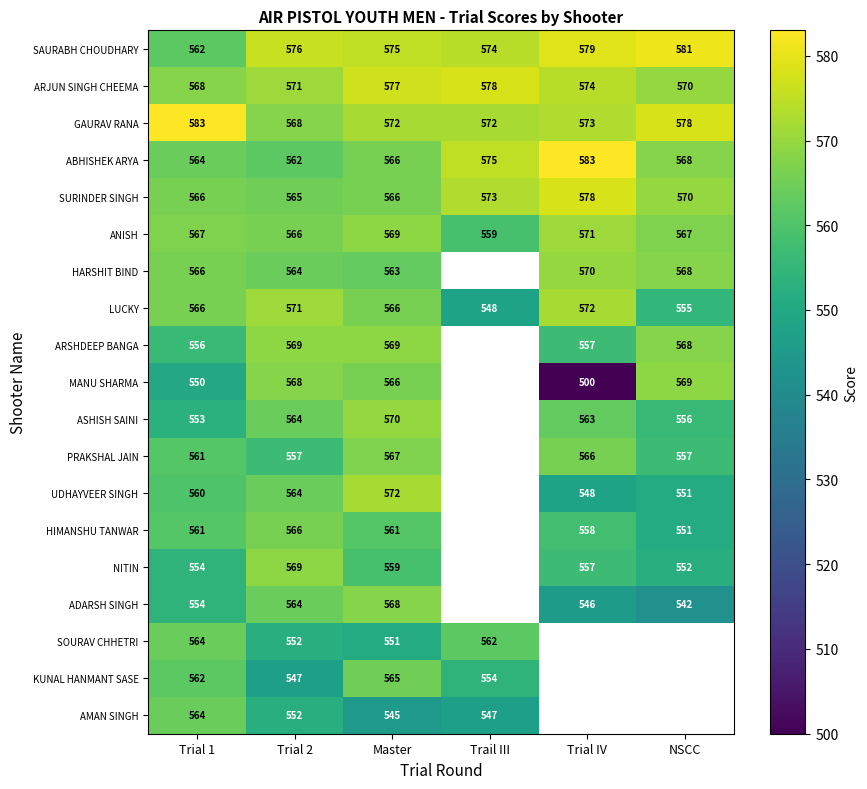

At how many categories does at least one series exceed 558?

6